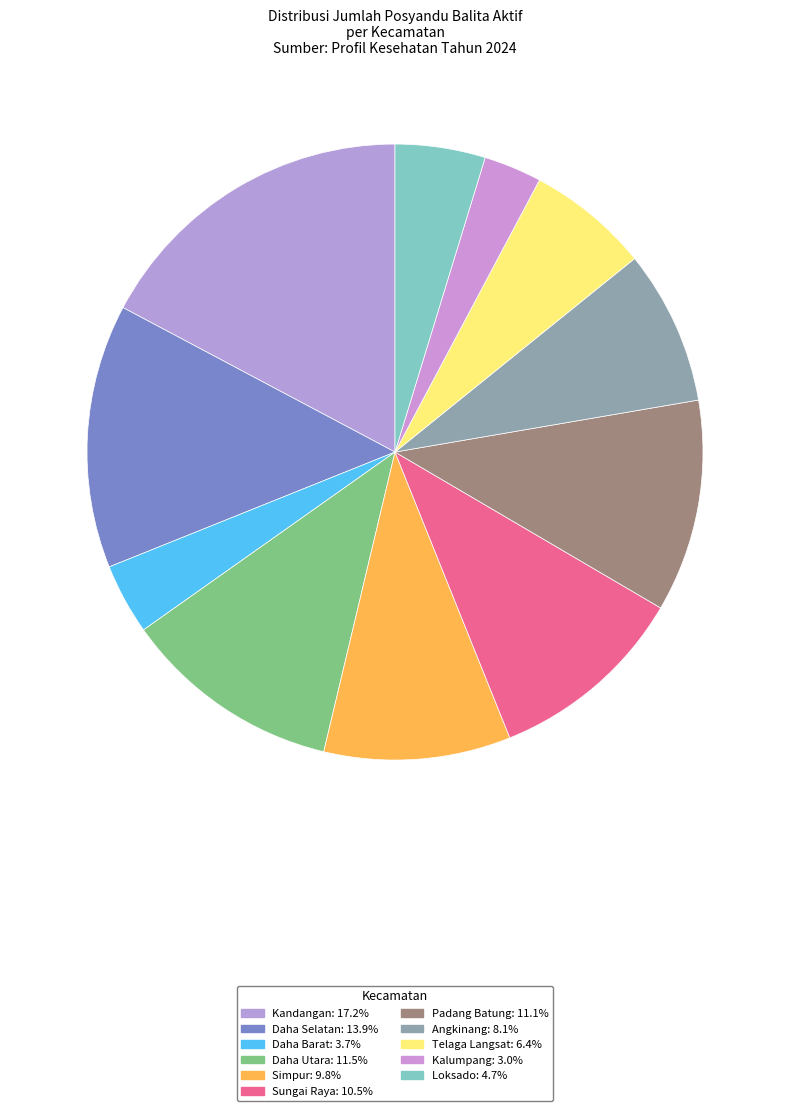

What percentage do Kalumpang and Kandangan together represent?

20.3%